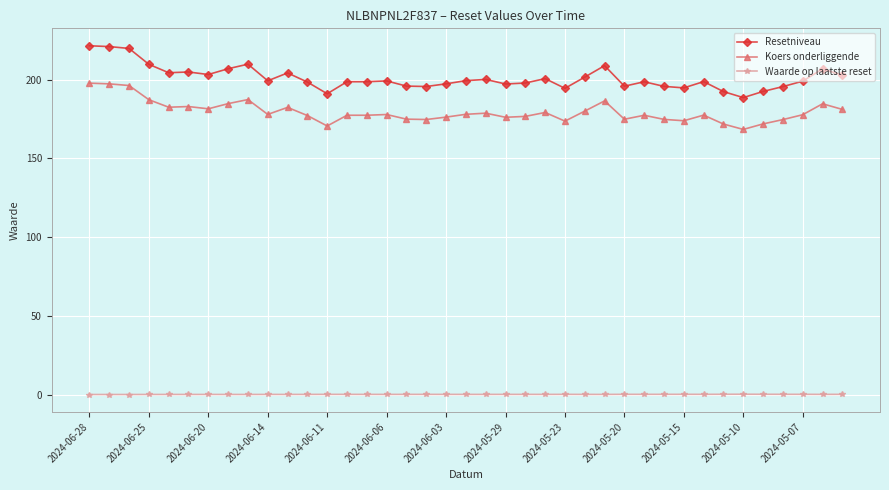

List the series in order of their peak value, highest first.

Resetniveau, Koers onderliggende, Waarde op laatste reset